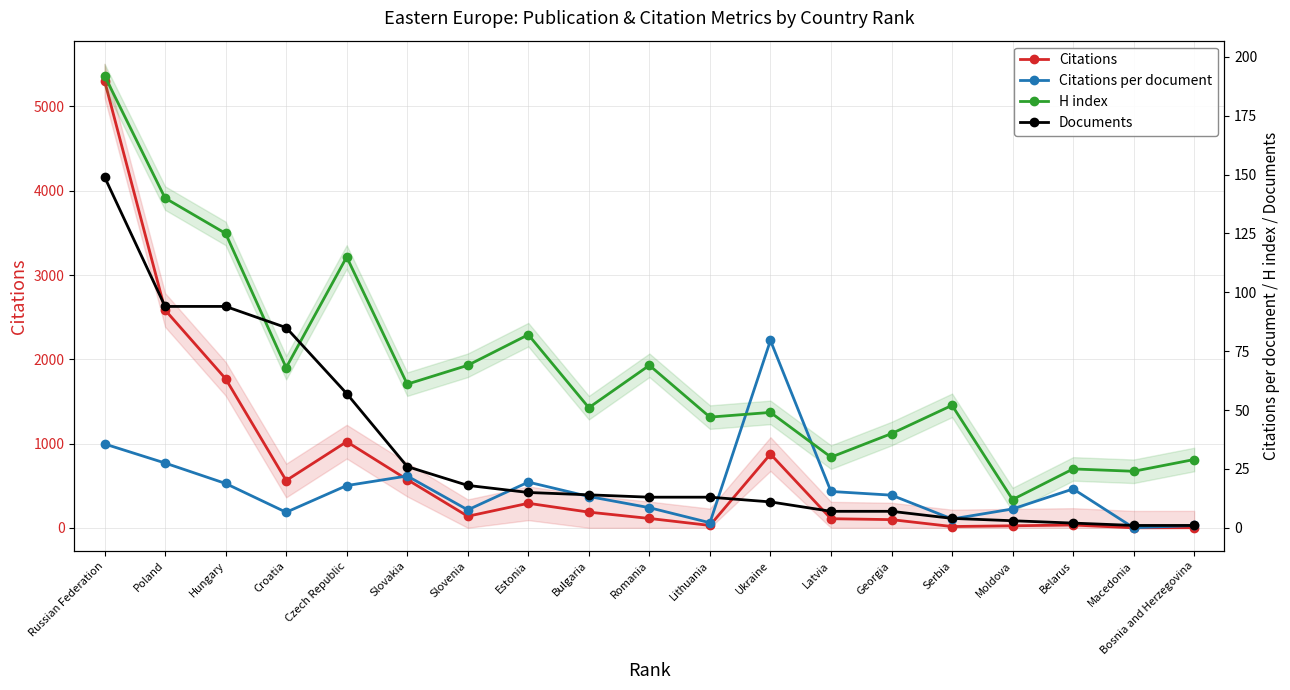

What is the difference between the highest and lowest values at Latvia?

101.0